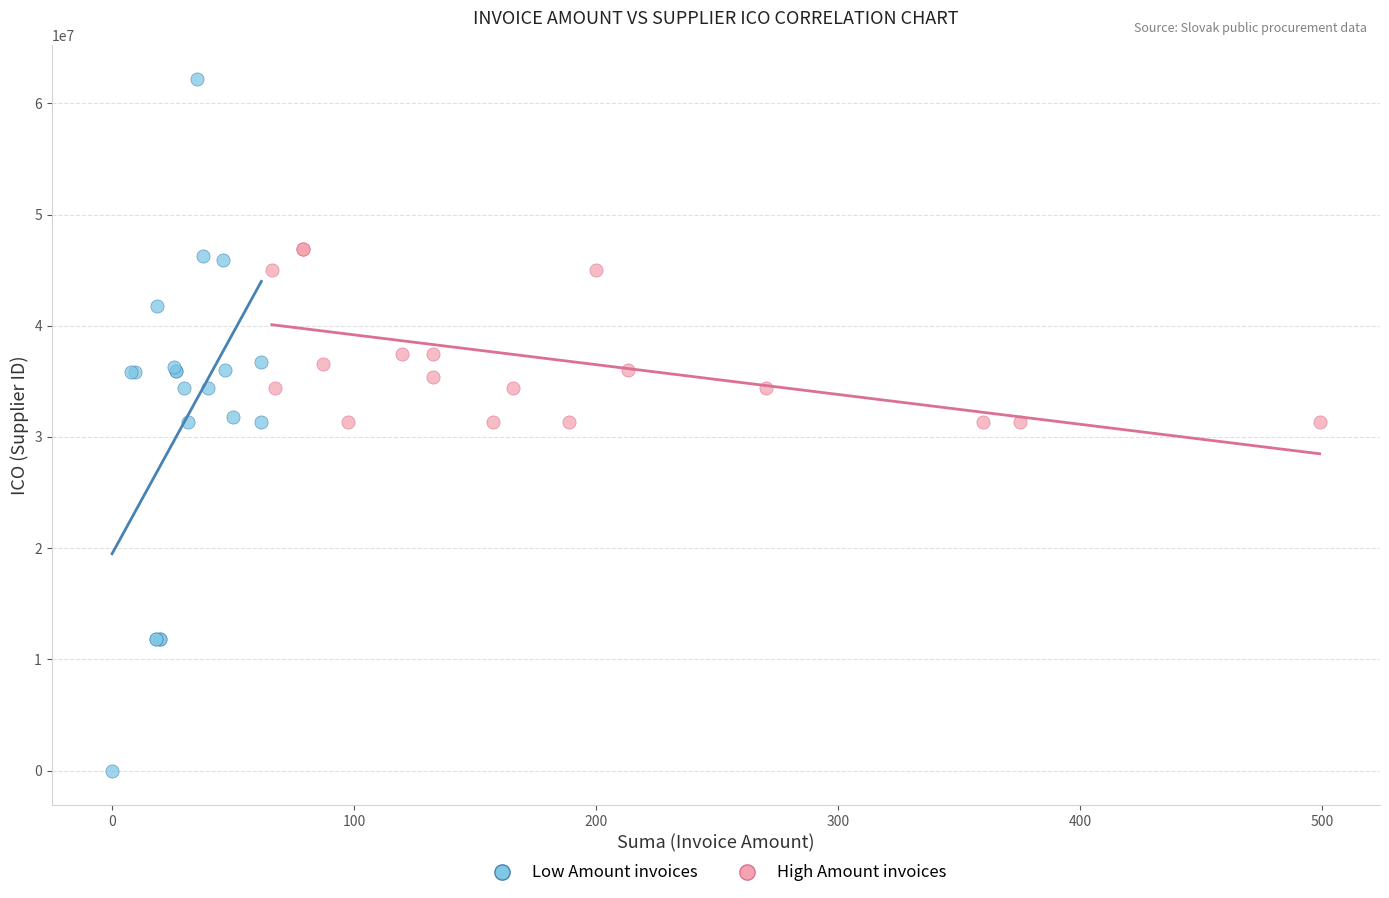

Which series contains the highest Y value?

Low Amount invoices